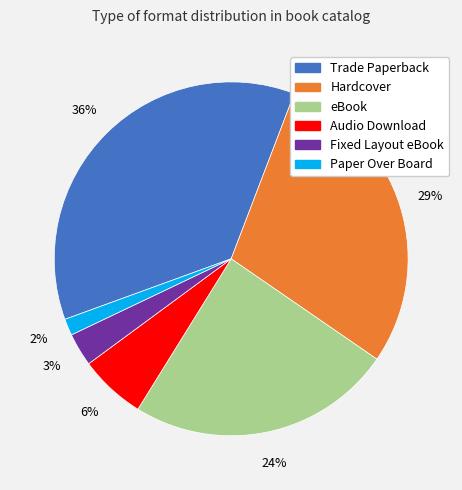

Combined, do Audio Download and eBook account for over 50%?

No